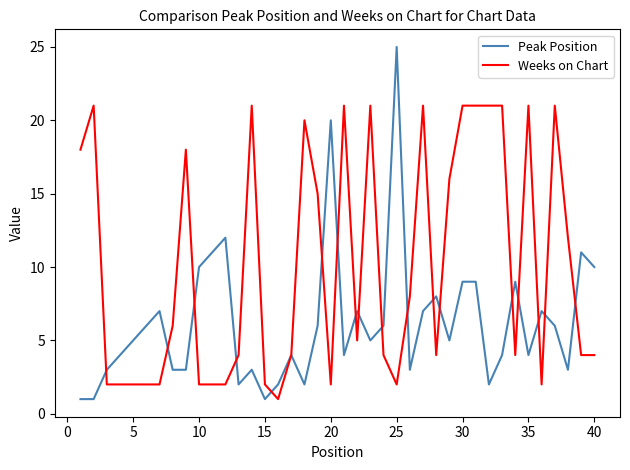

Is this an area chart (filled region under the line)?

No